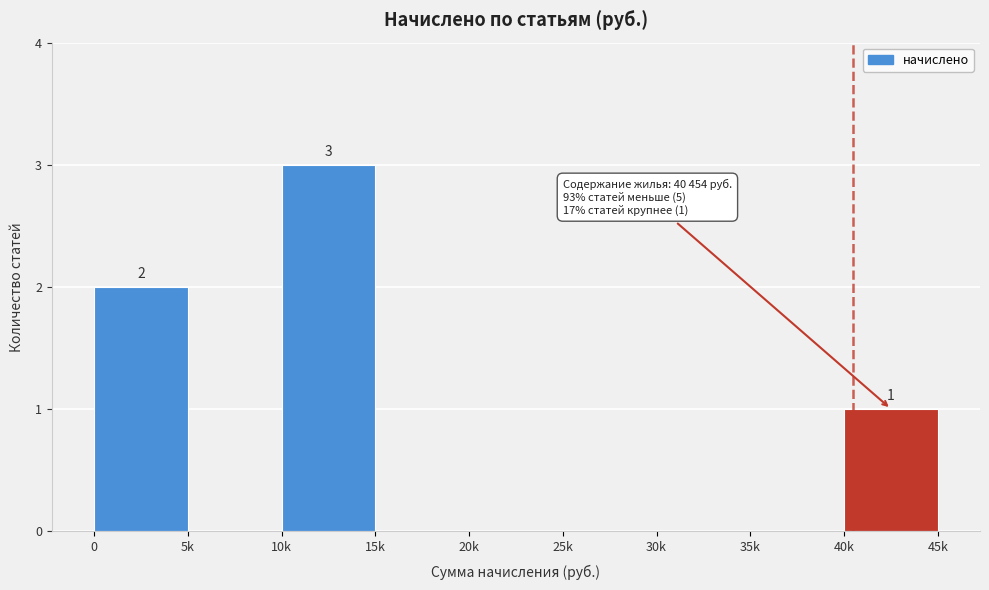

Reading right to left, extract all data points from this chart.

40k=1	35k=0	30k=0	25k=0	20k=0	15k=0	10k=3	5k=0	0=2